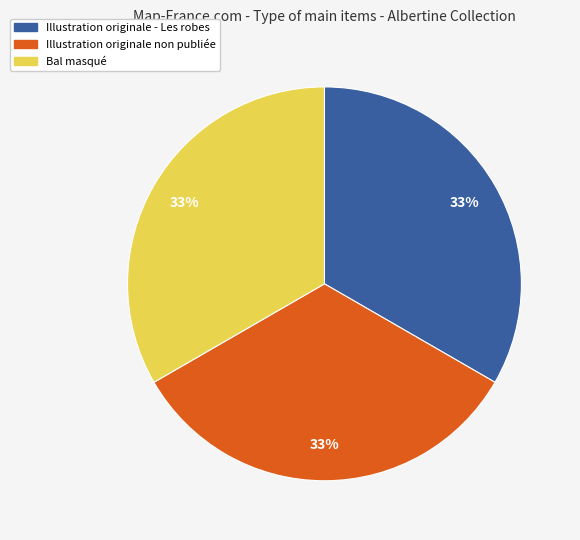

How many segments does this pie chart have?

3